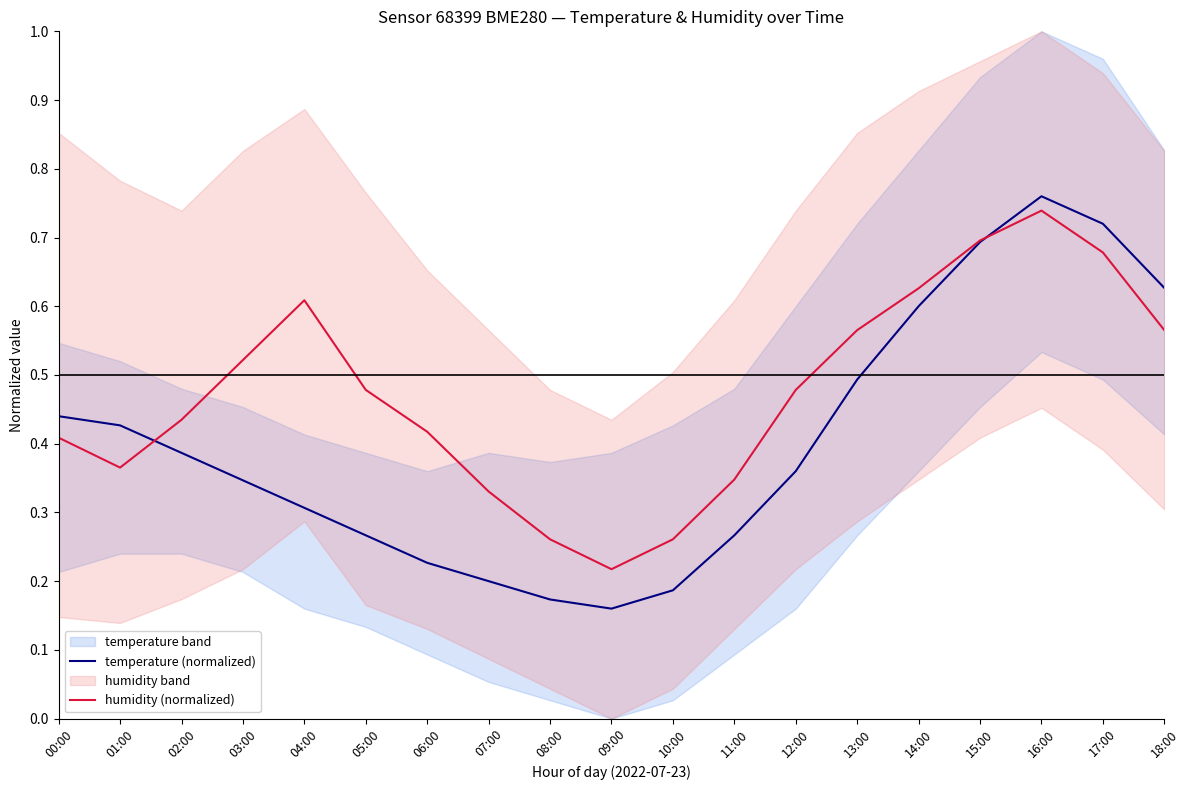

Rank the series by their maximum value, from highest to lowest.

temperature (normalized), humidity (normalized)